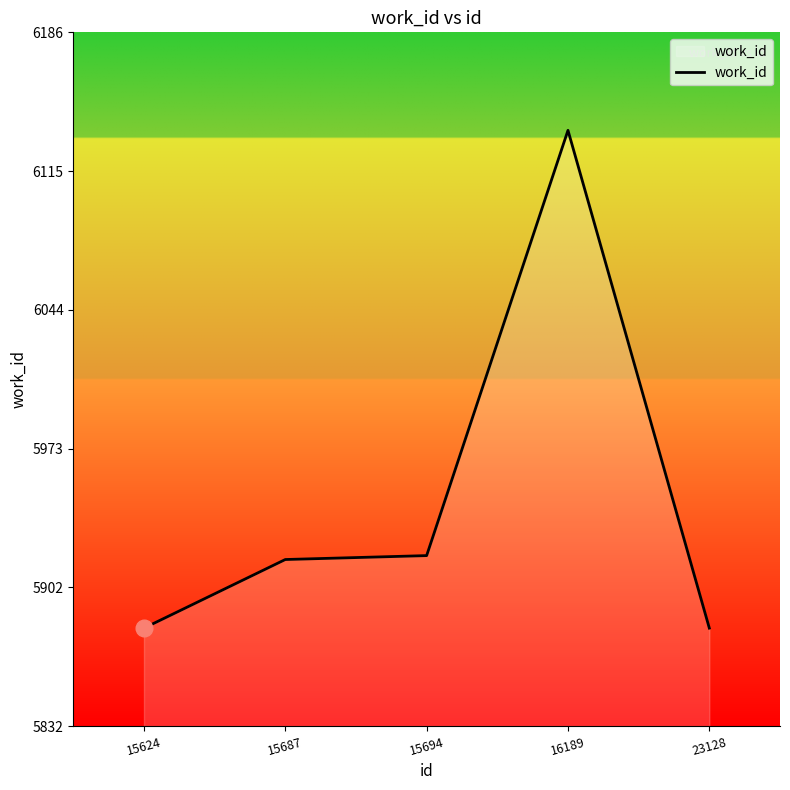

Is it true that the value at 23128 is 3912?

False